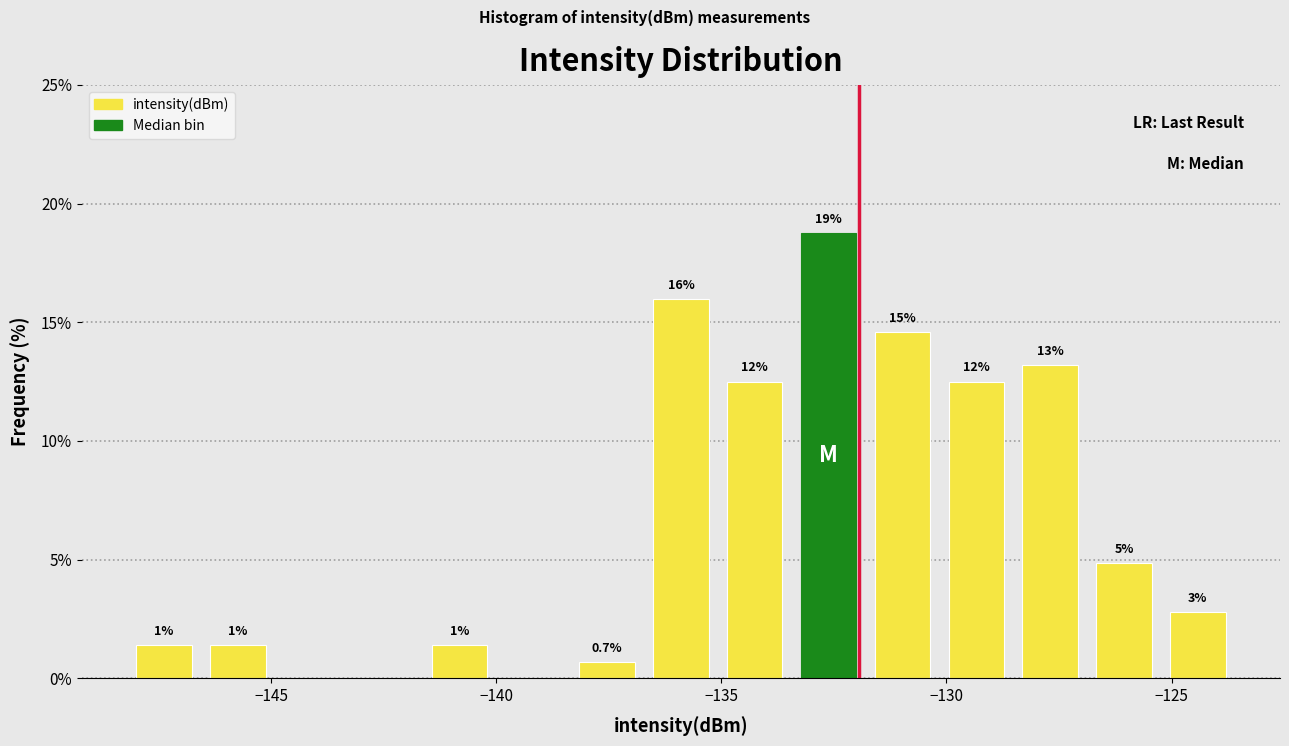

Around what value on the x-axis is the tallest bar? Give the approximate position of its centre, as read against the axis.

-132.5